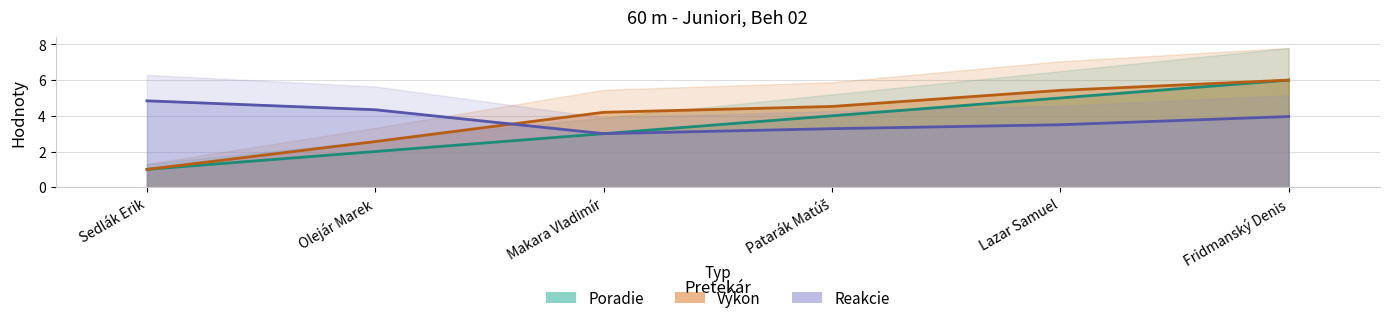

Which series has the largest range (max minus min)?

Poradie